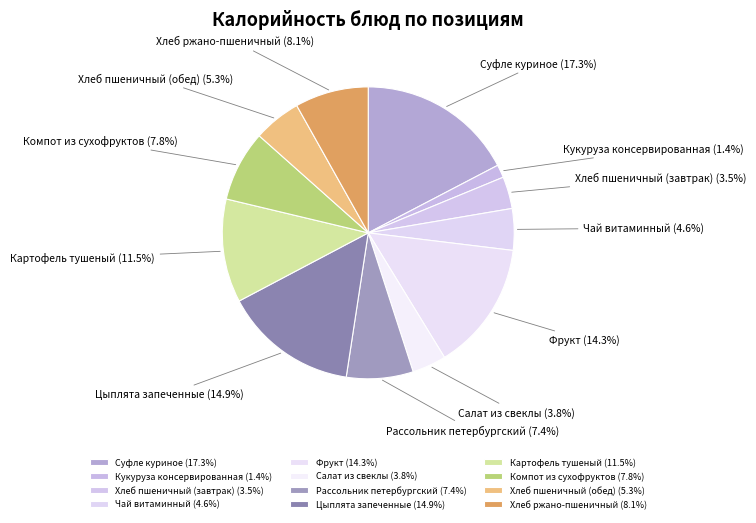

The Цыплята запеченные slice represents 8% of the pie. True or false?

False